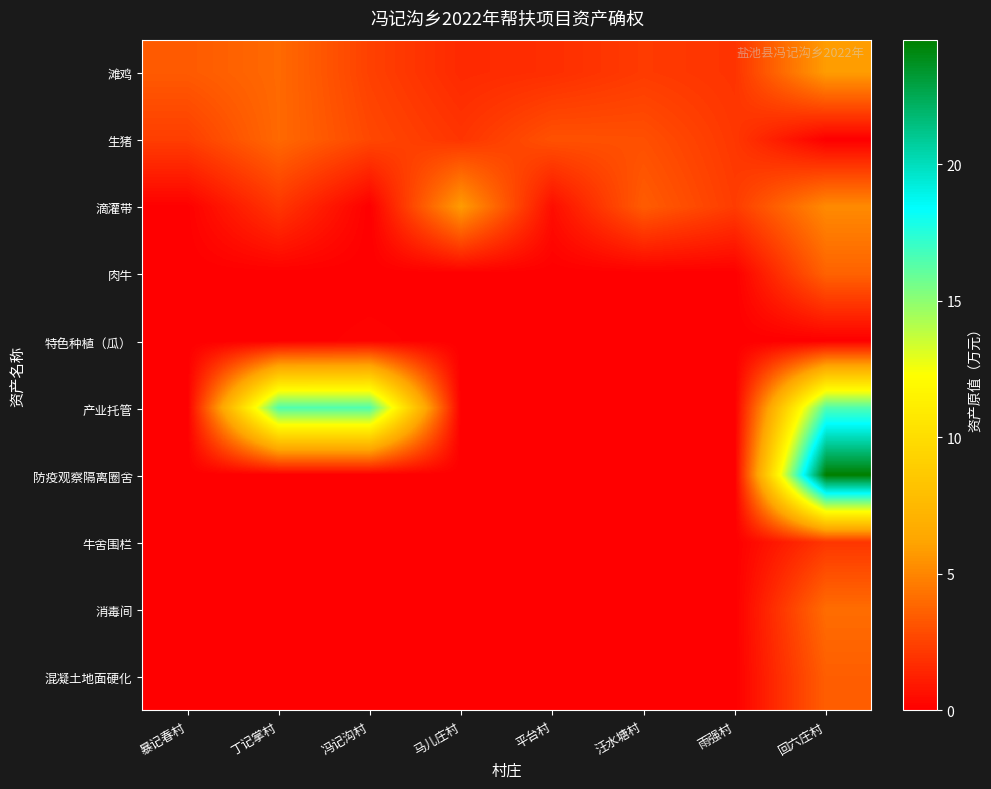

Which series has the largest total across all categories?

产业托管